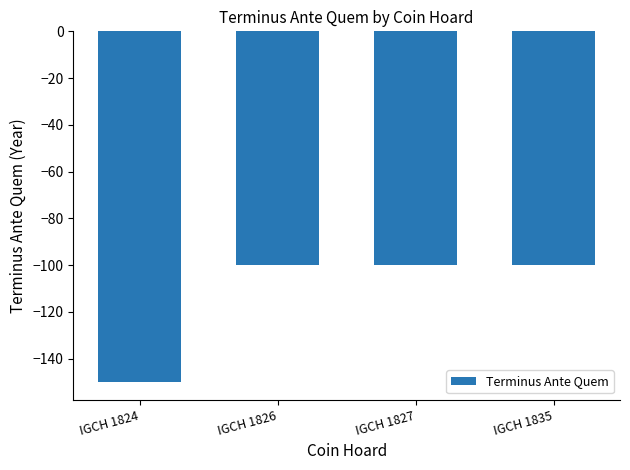

The chart shows a value of -150 at IGCH 1824. True or false?

True